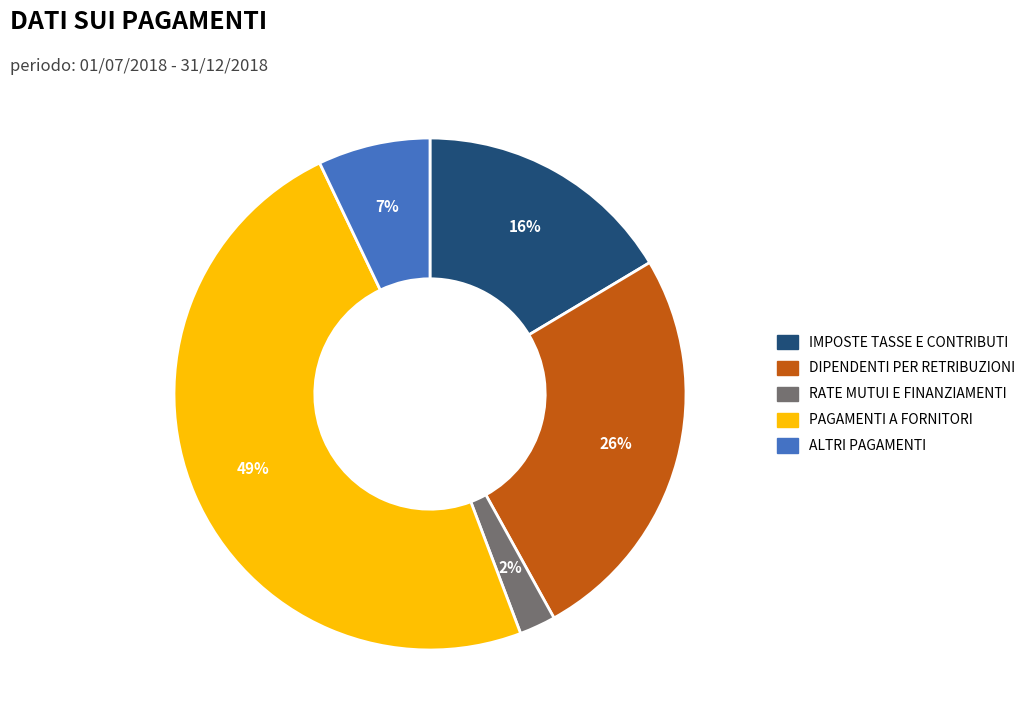

Rank the categories by value from lowest to highest.

RATE MUTUI E FINANZIAMENTI, ALTRI PAGAMENTI, IMPOSTE TASSE E CONTRIBUTI, DIPENDENTI PER RETRIBUZIONI, PAGAMENTI A FORNITORI